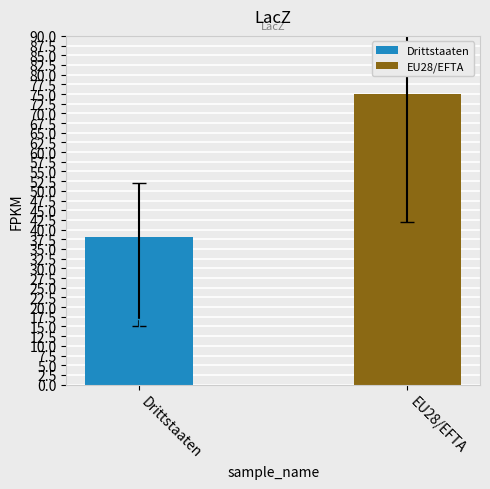

Rank the series by their average value, from lowest to highest.

Drittstaaten, EU28/EFTA